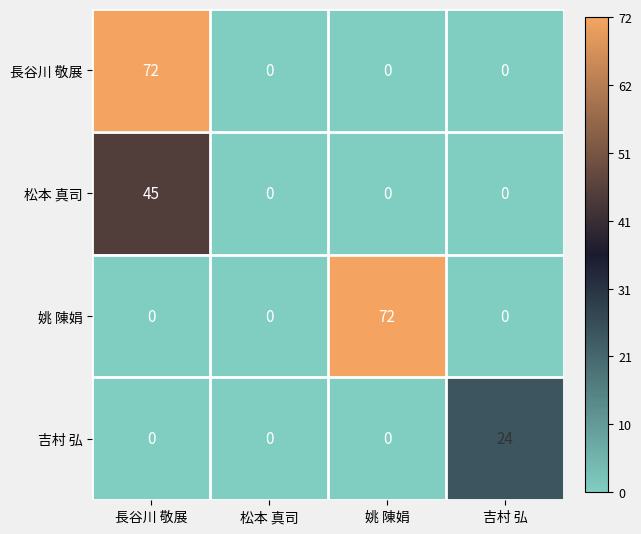

Reading left to right, what are all the values shown in this chart?

長谷川 敬展: 長谷川 敬展=72	松本 真司=0	姚 陳娟=0	吉村 弘=0
松本 真司: 長谷川 敬展=45	松本 真司=0	姚 陳娟=0	吉村 弘=0
姚 陳娟: 長谷川 敬展=0	松本 真司=0	姚 陳娟=72	吉村 弘=0
吉村 弘: 長谷川 敬展=0	松本 真司=0	姚 陳娟=0	吉村 弘=24